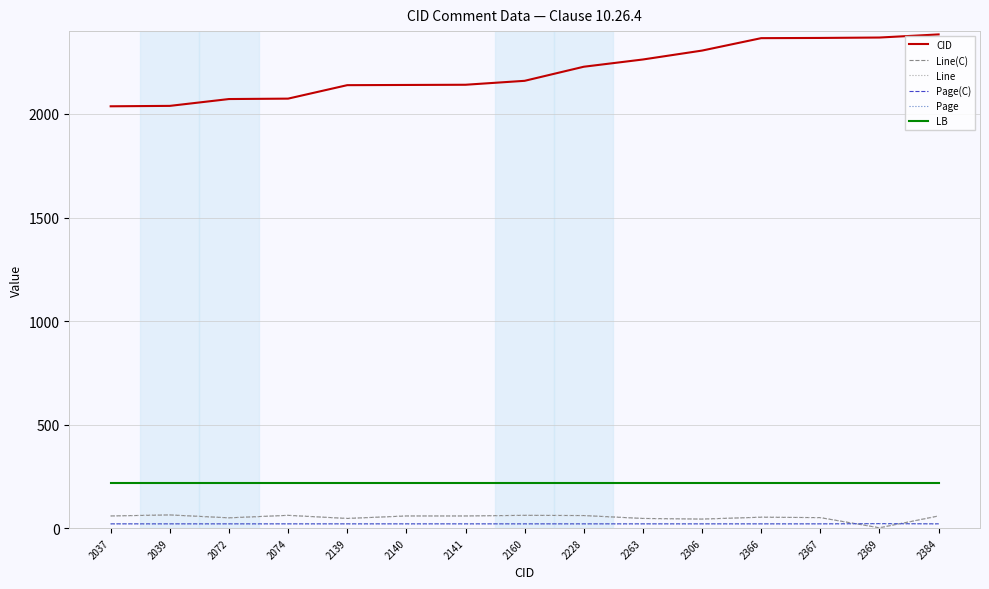

Is this an area chart (filled region under the line)?

No